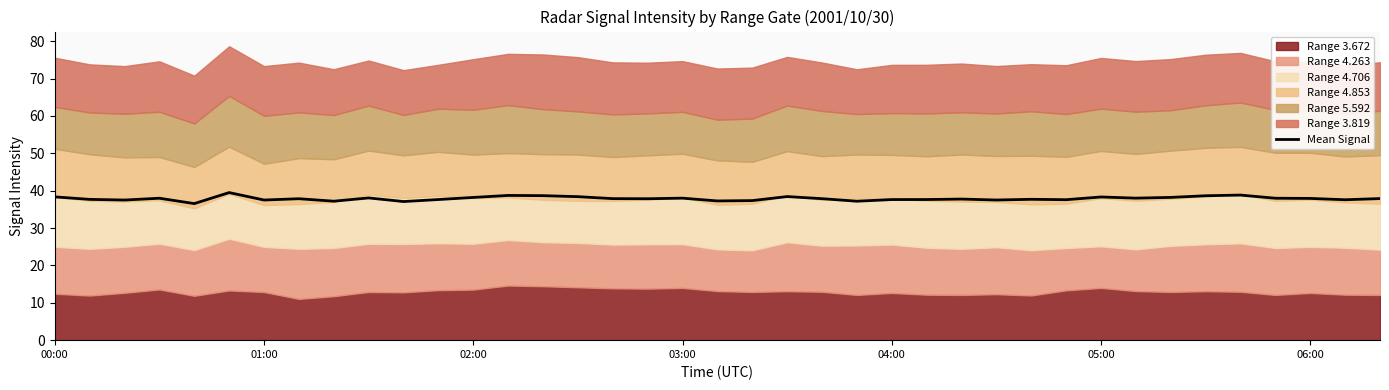

At which label does the data first exceed 37?

00:00